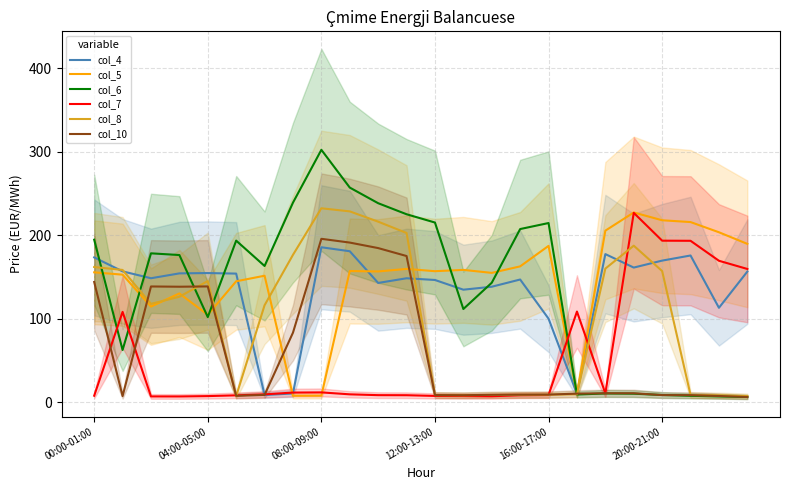

True or false: col_5 has more than 0 points higher than both neighbors.

True